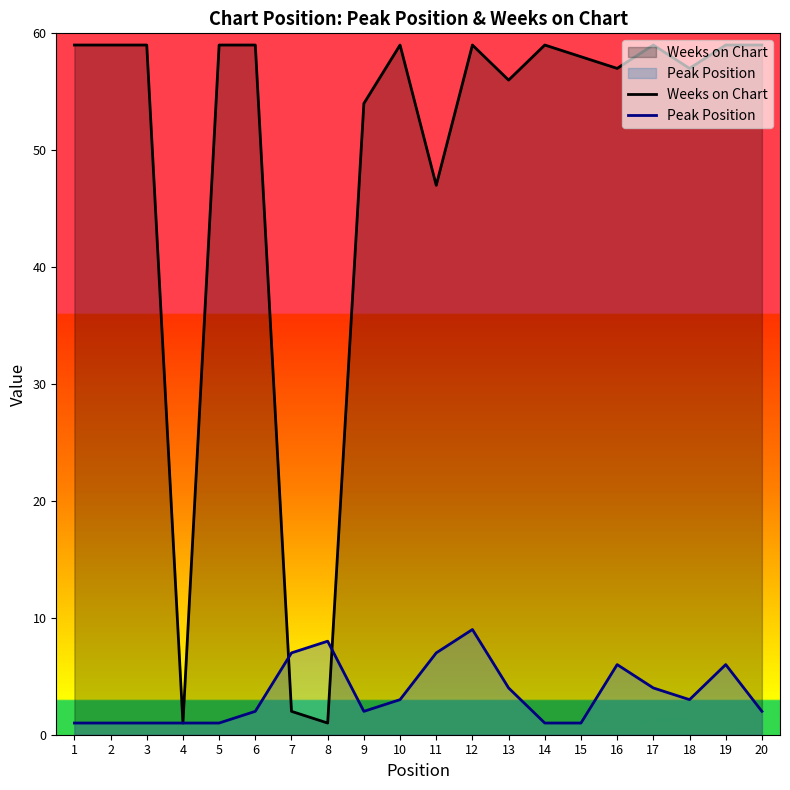

Reading right to left, what are all the values shown in this chart?

Peak Position: 20=2	19=6	18=3	17=4	16=6	15=1	14=1	13=4	12=9	11=7	10=3	9=2	8=8	7=7	6=2	5=1	4=1	3=1	2=1	1=1
Weeks on Chart: 20=59	19=59	18=57	17=59	16=57	15=58	14=59	13=56	12=59	11=47	10=59	9=54	8=1	7=2	6=59	5=59	4=1	3=59	2=59	1=59